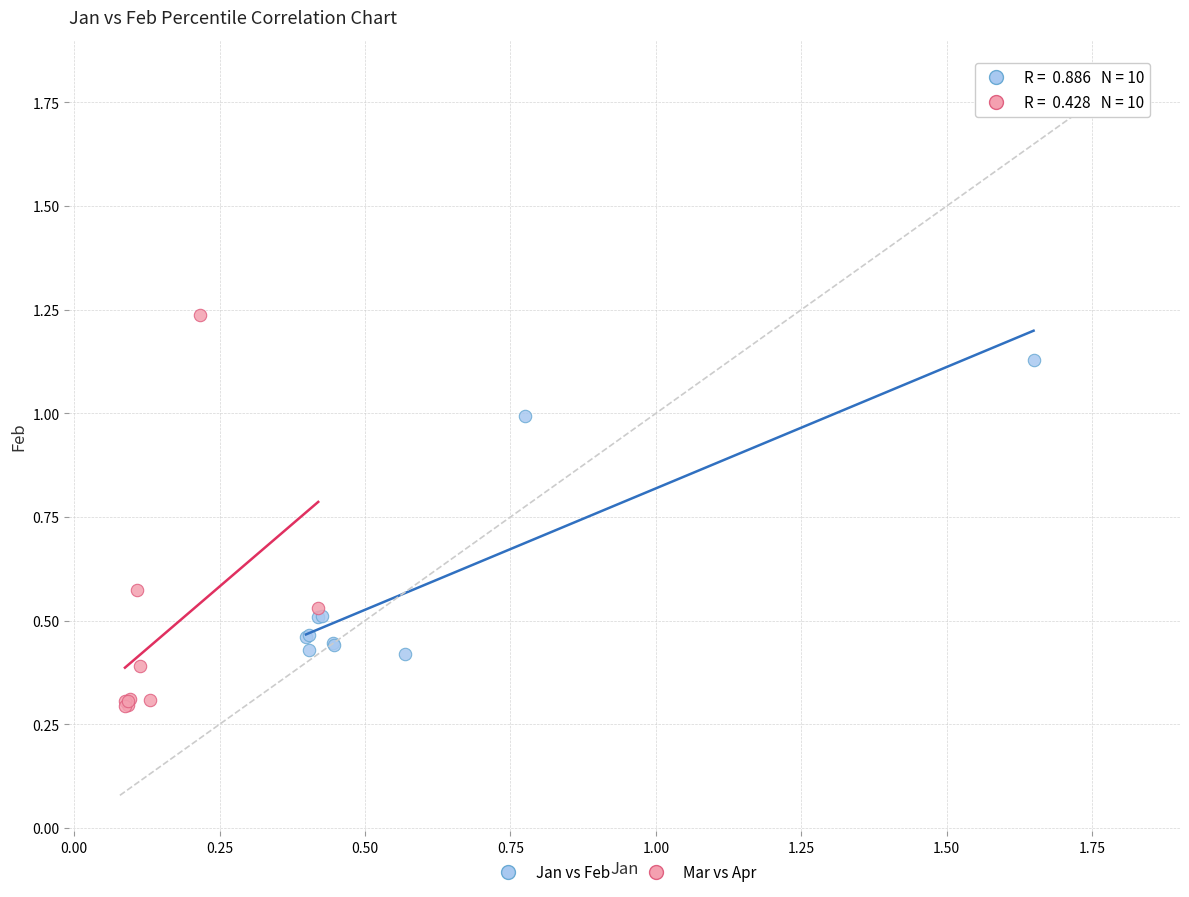

Which series has the widest spread of Y values?

Mar vs Apr